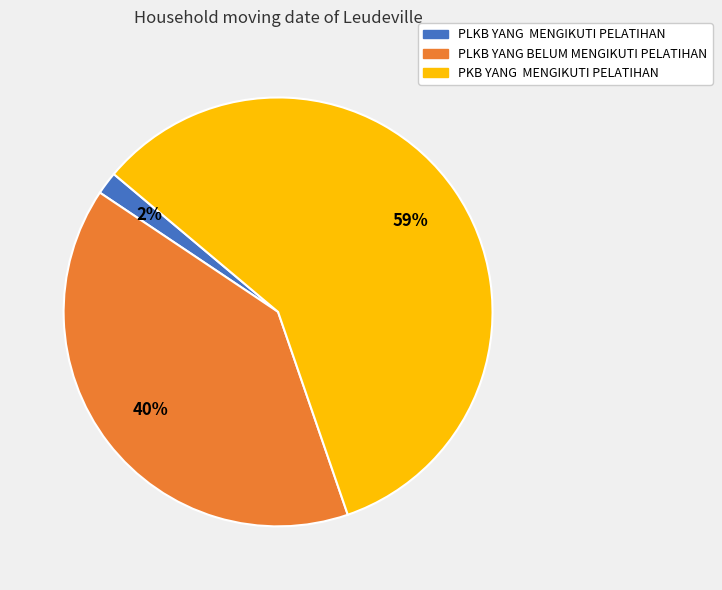

Which slice is the smallest?

PLKB YANG MENGIKUTI PELATIHAN